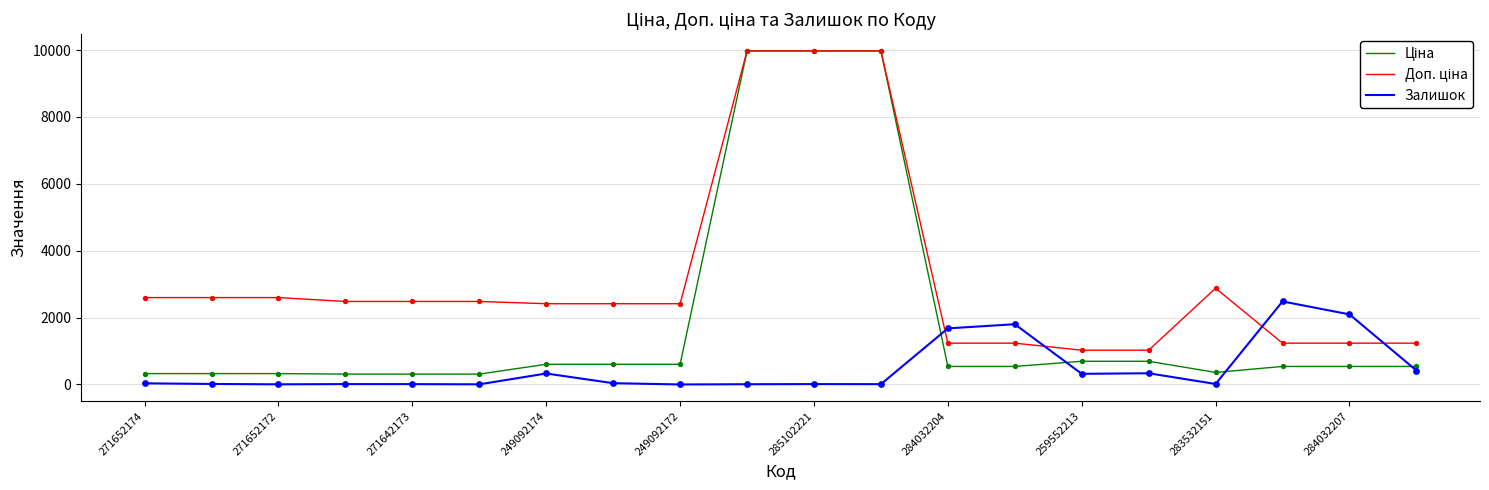

What is the maximum value for Залишок?

2483.0